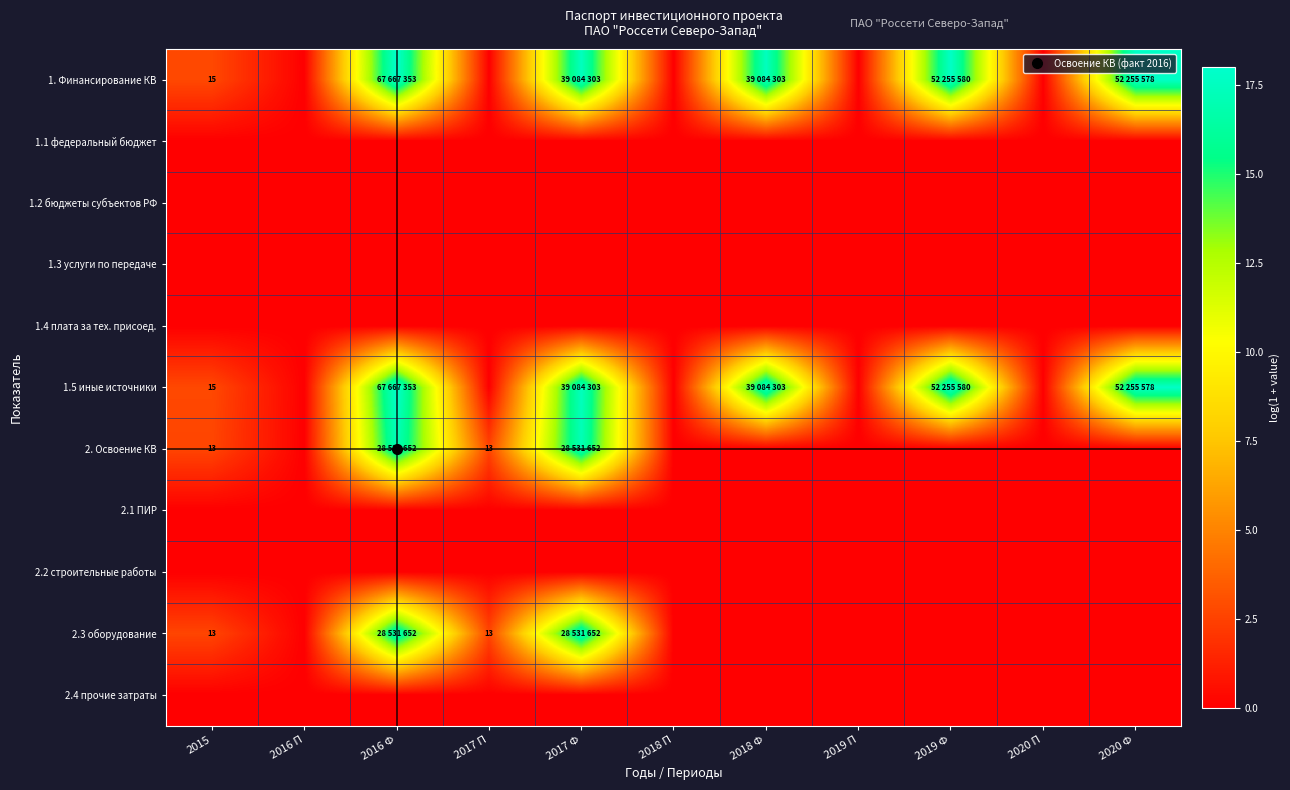

At which label is 1.1 федеральный бюджет closest to 0?

2015